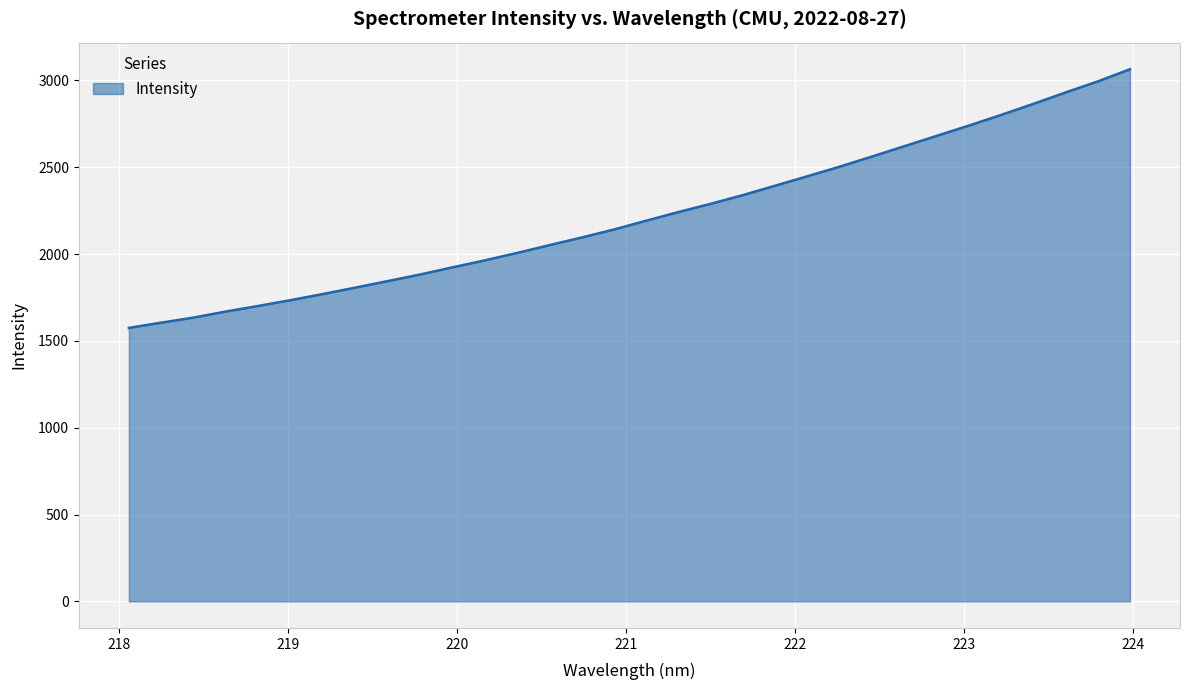

What is the difference between the maximum and minimum values?

1489.9